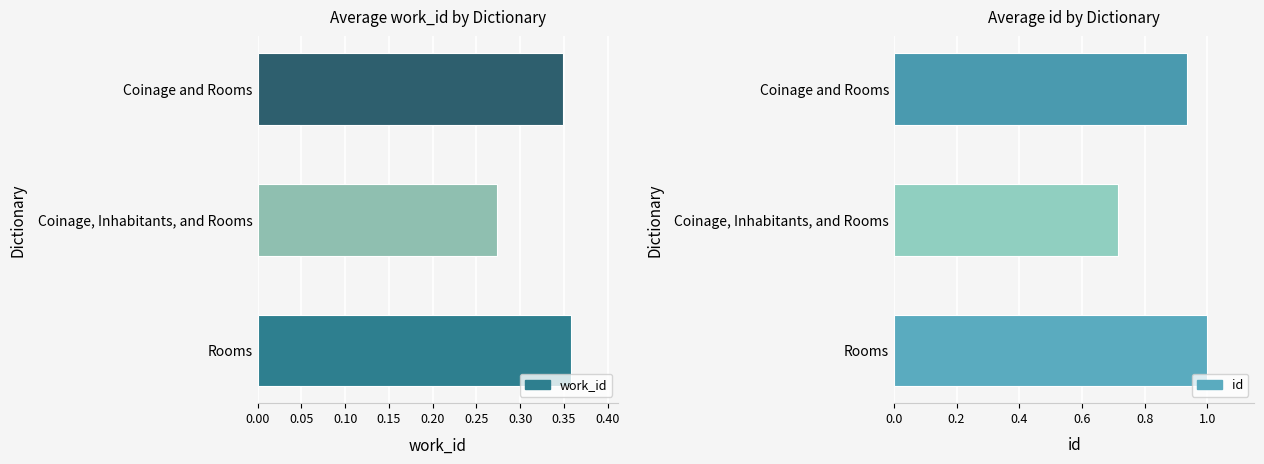

Which series has the widest spread of values?

id